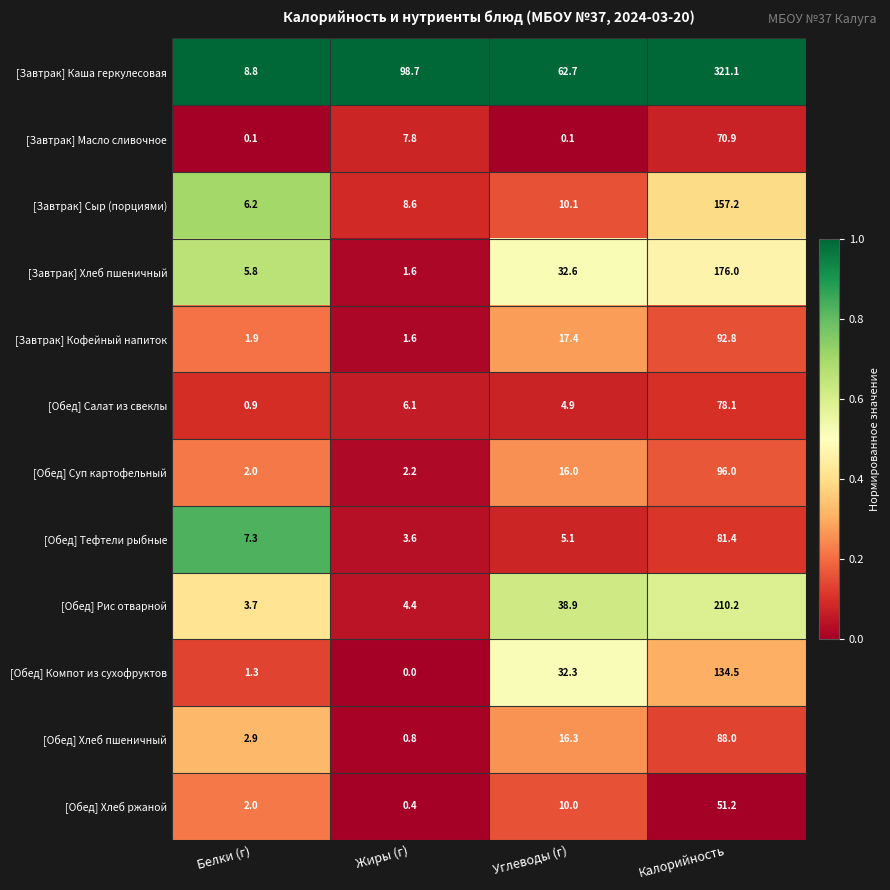

Which series has the widest spread of values?

[Завтрак] Каша геркулесовая